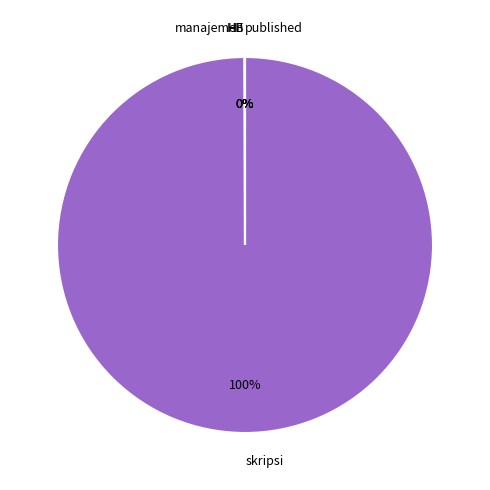

To the nearest percent, what is the difference between the largest and smallest slice percentages?

100%